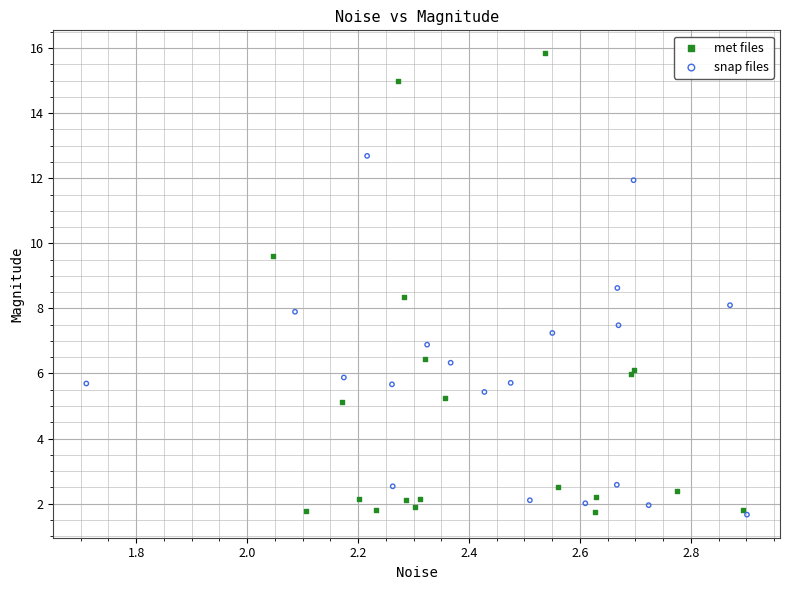

Which series contains the highest Y value?

met files